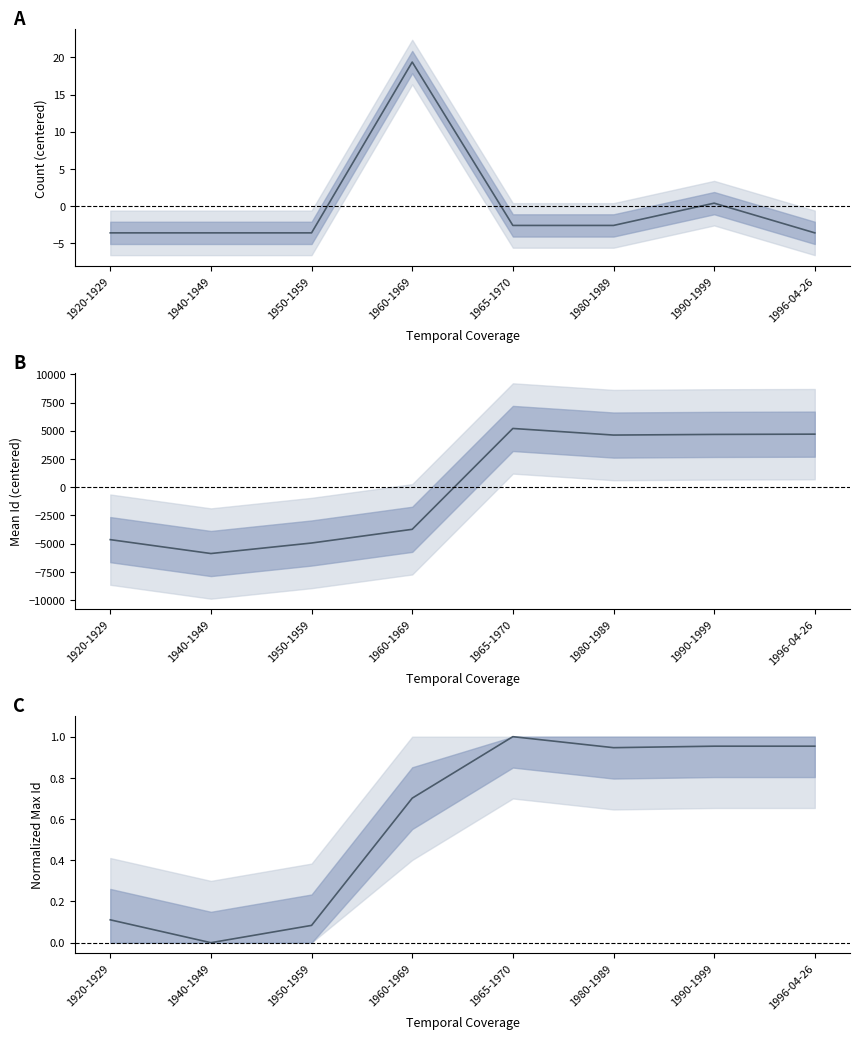

What is the maximum value for Max Item Id (normalized)?

1.0